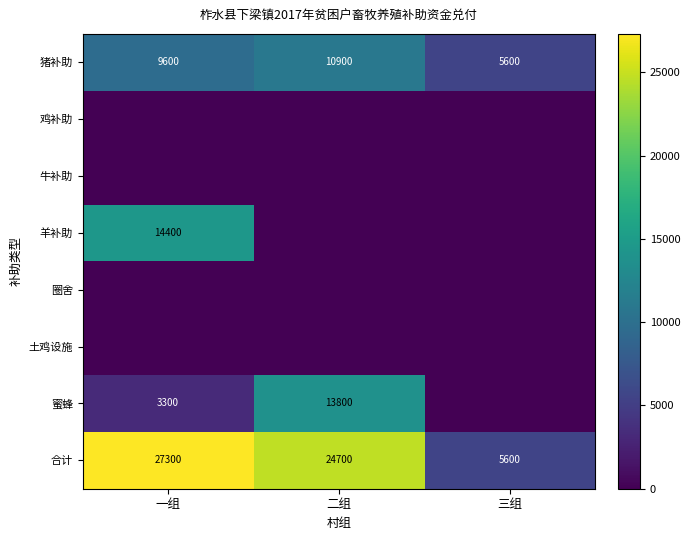

Count the 合计 values in the range 5600 to 27300.

3